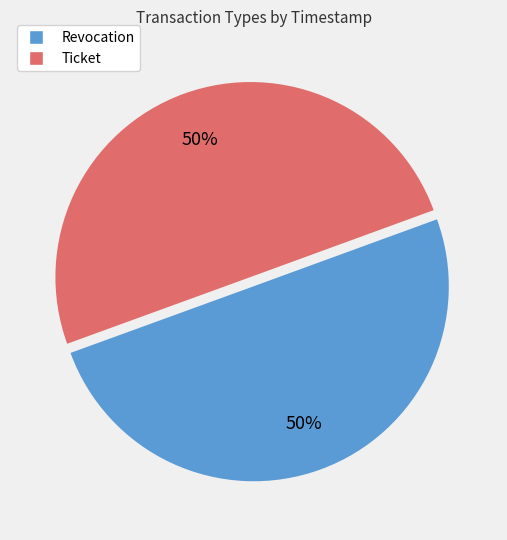

To the nearest percent, what is the average slice percentage?

50%